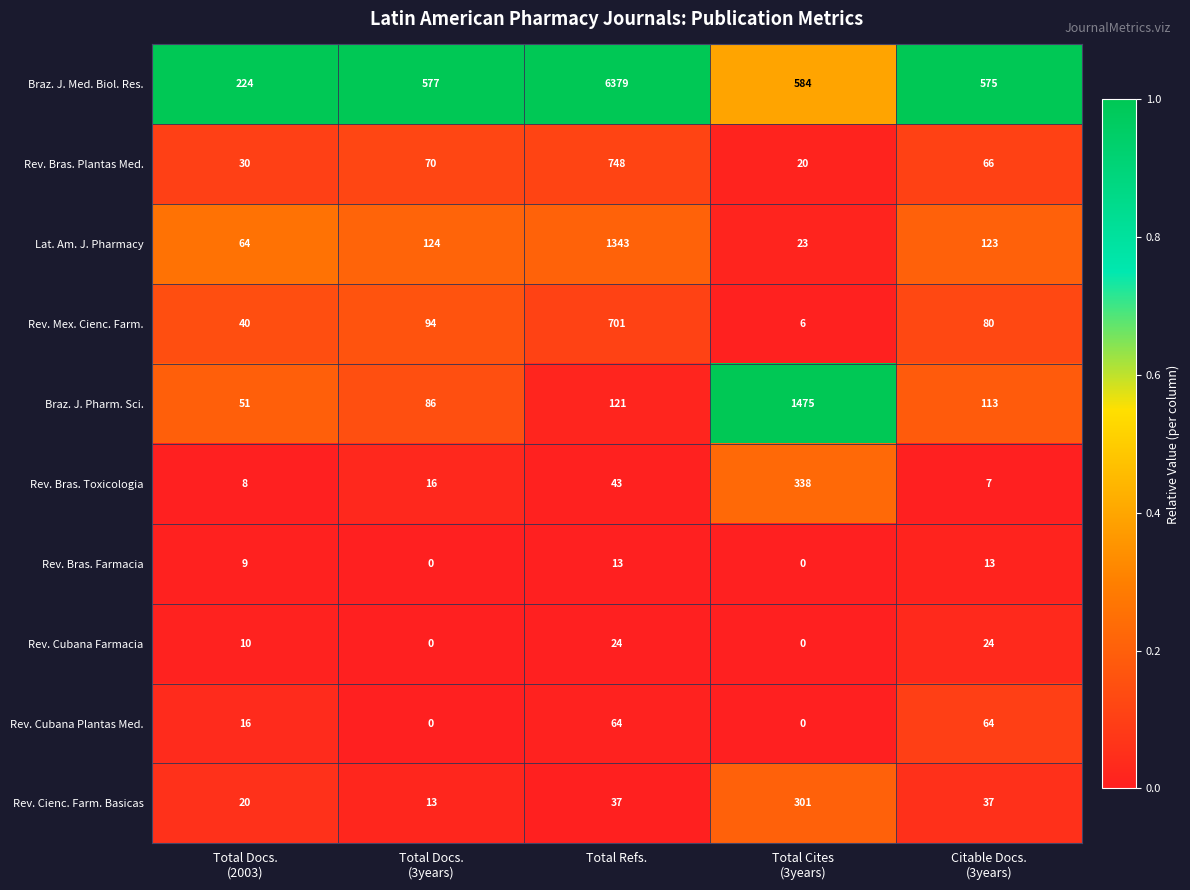

Which label corresponds to the largest value in the chart?

Total Refs.